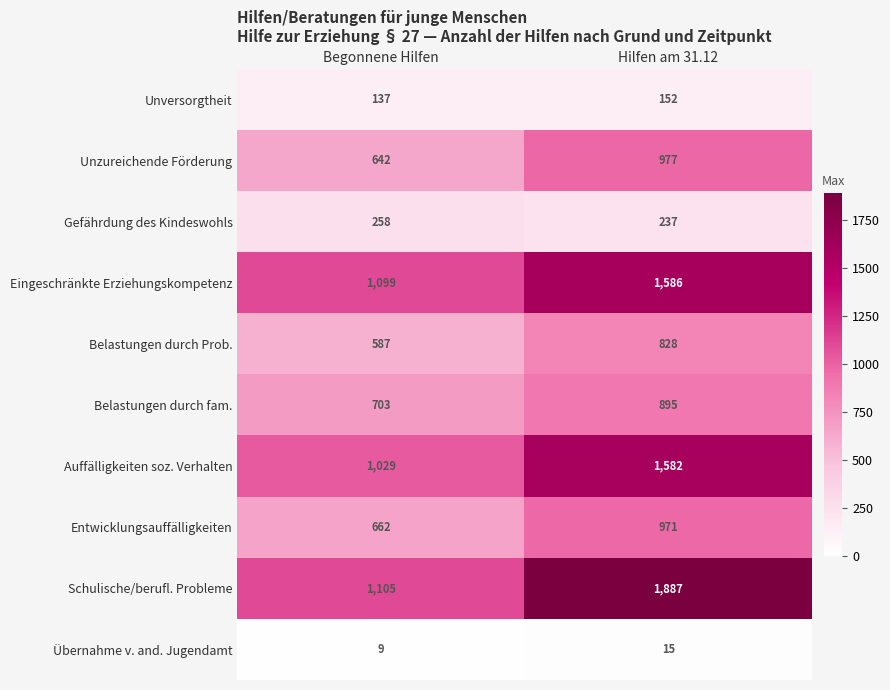

What is the difference between the Eingeschränkte Erziehungskompetenz values at Hilfen am 31.12 and Begonnene Hilfen?

487